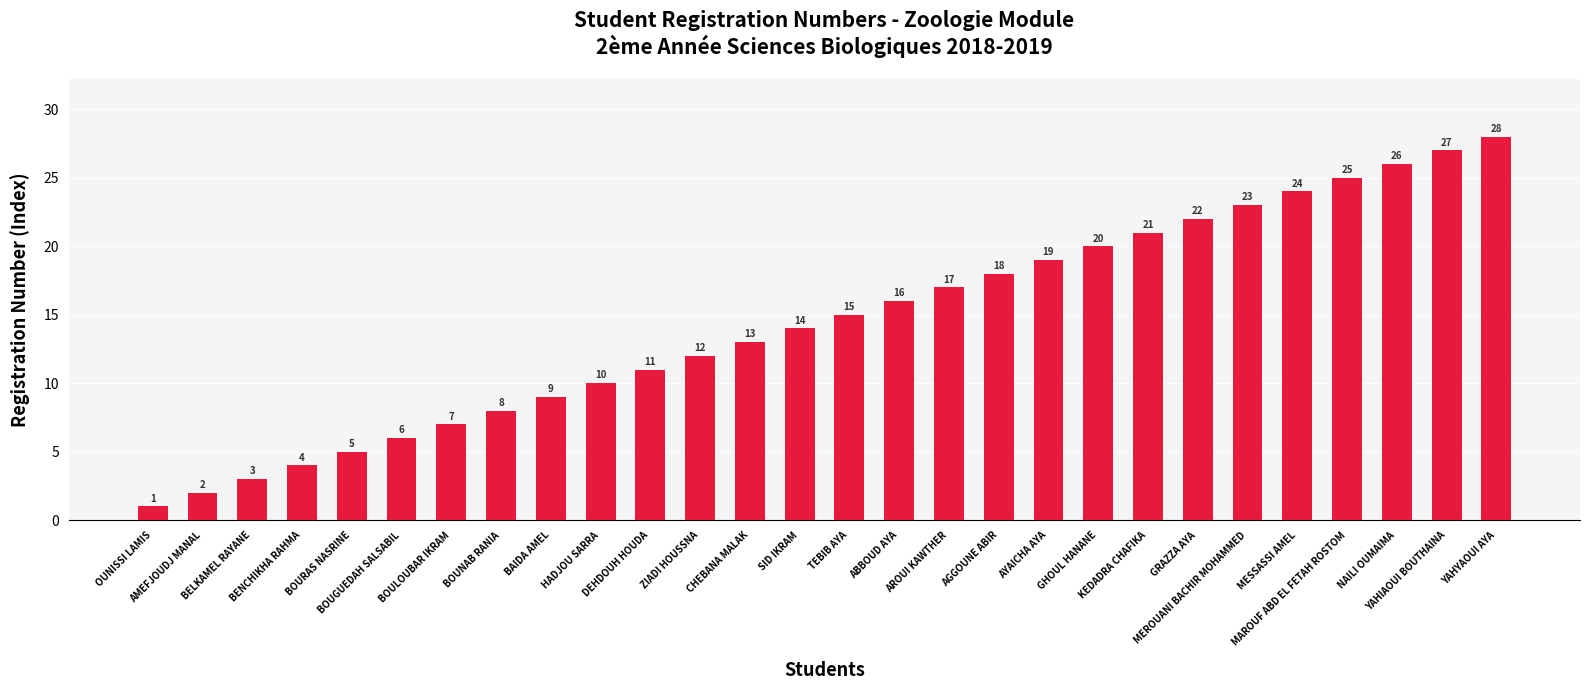

What is the ratio of the value at NAILI OUMAIMA to the value at ZIADI HOUSSNA?

2.2